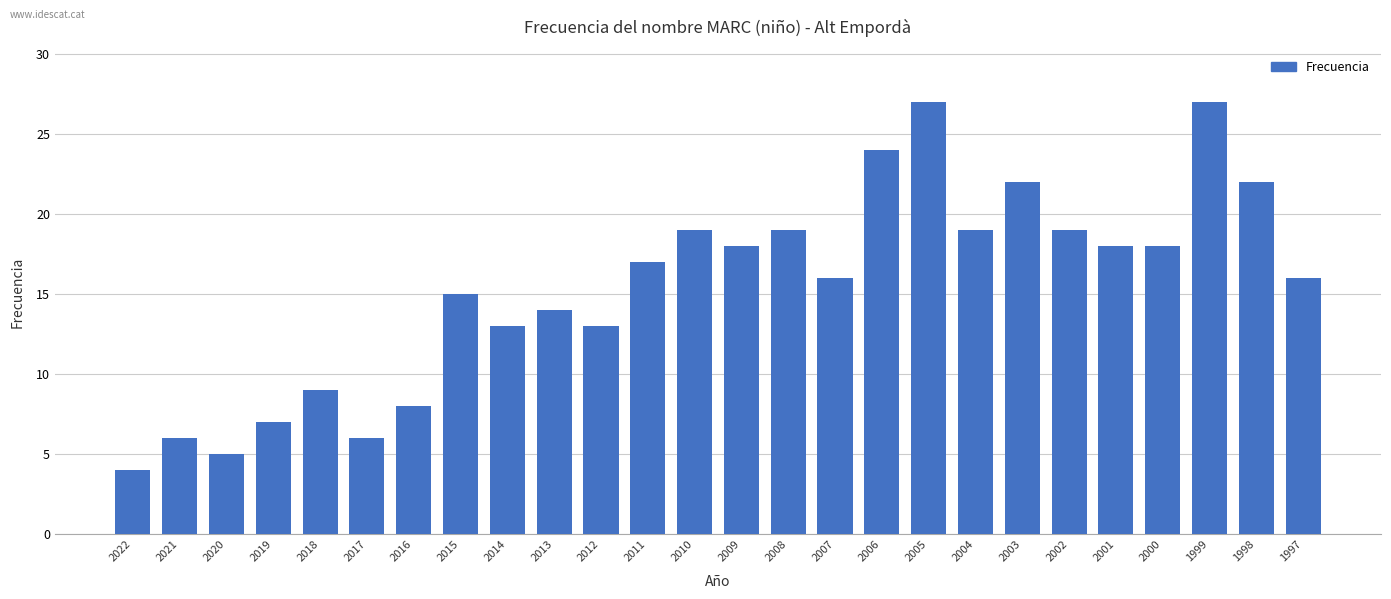

How many distinct data groups are displayed?

1